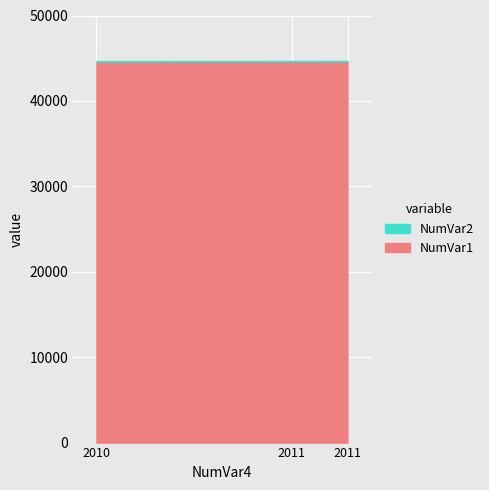

What is the difference between the maximum and minimum values?

17